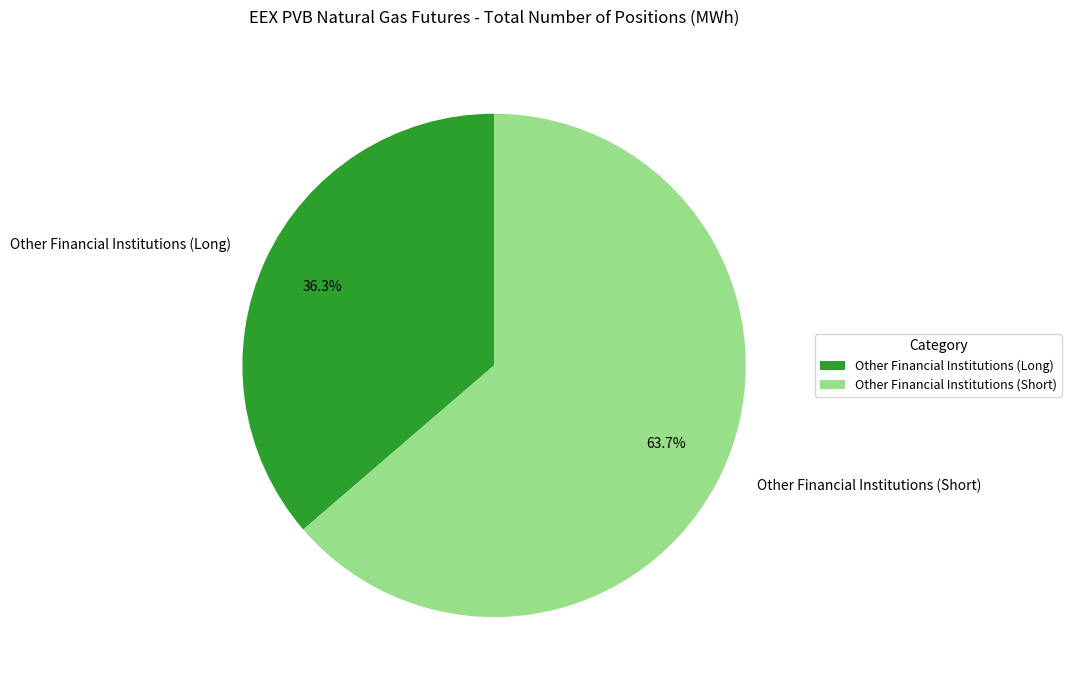

Count the number of slices in the pie.

2